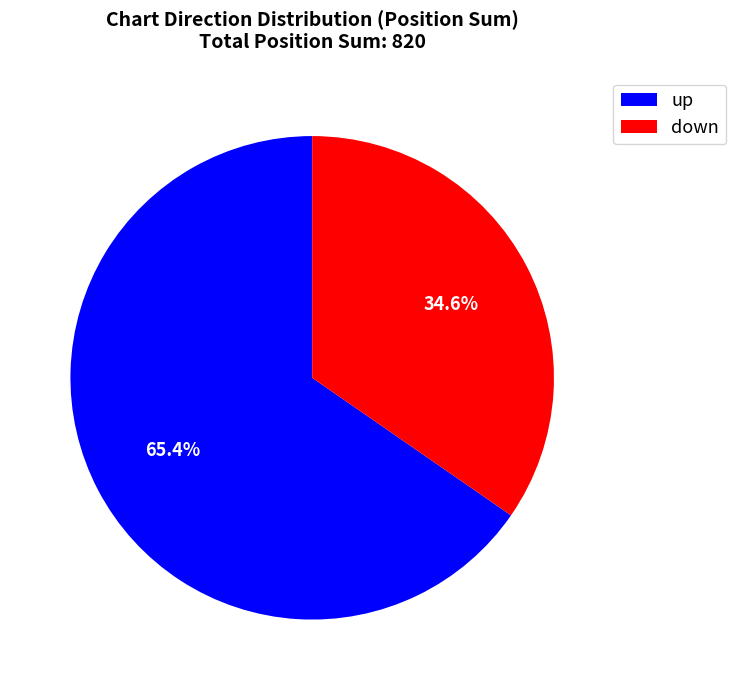

Rank the categories by value from lowest to highest.

down, up